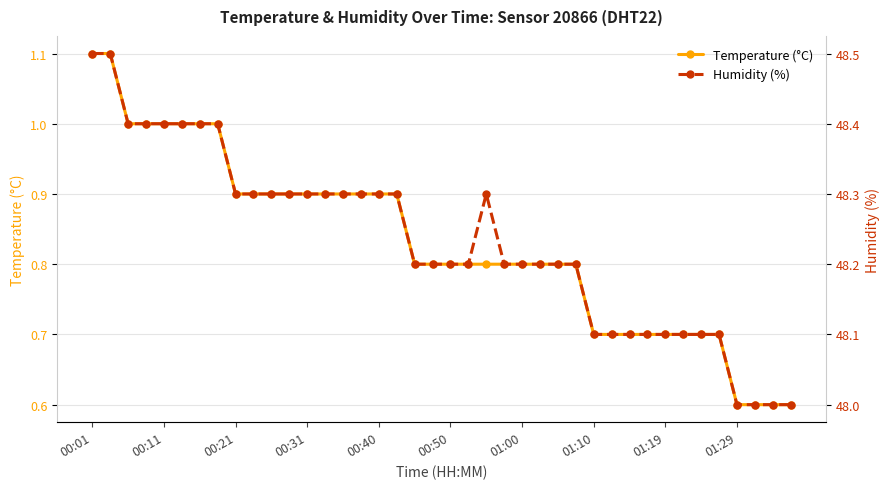

How many series are shown in this chart?

2